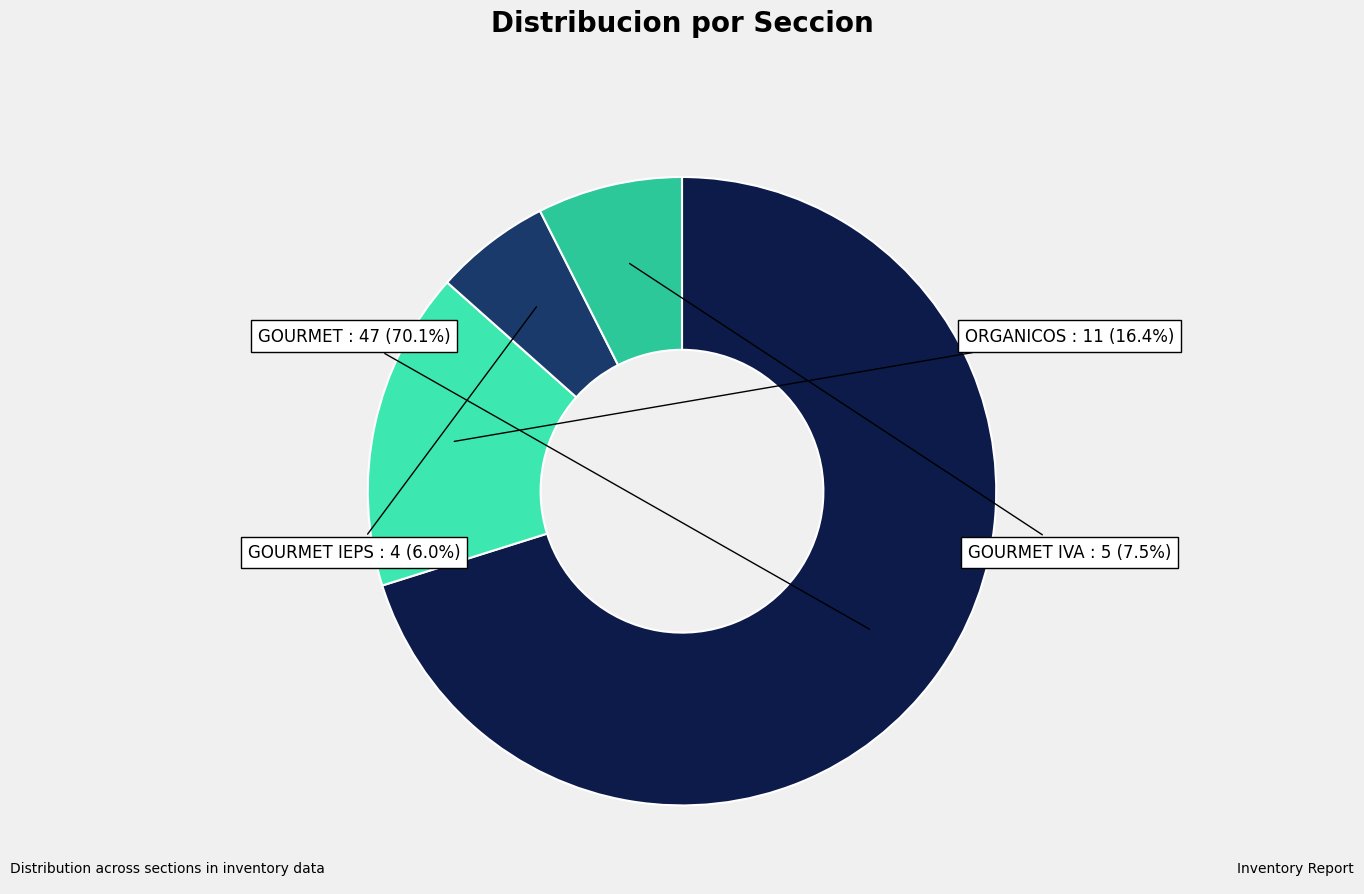

What percentage is NOT represented by GOURMET IEPS?

94.0%